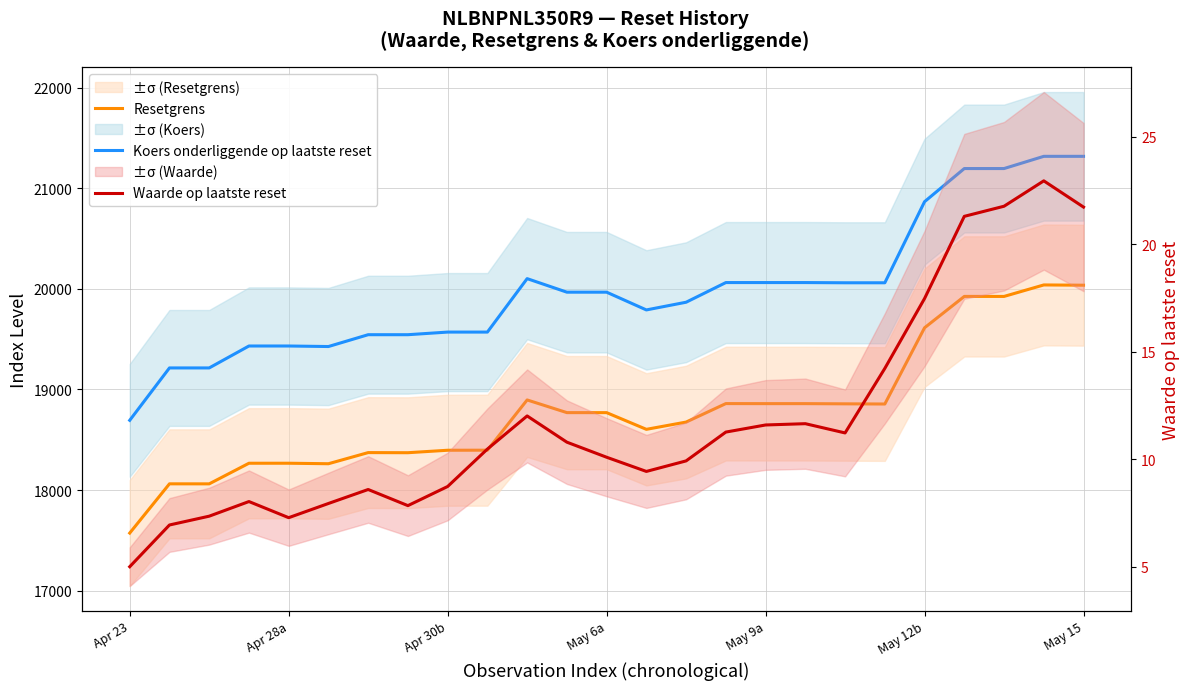

Count the number of data series in this chart.

3